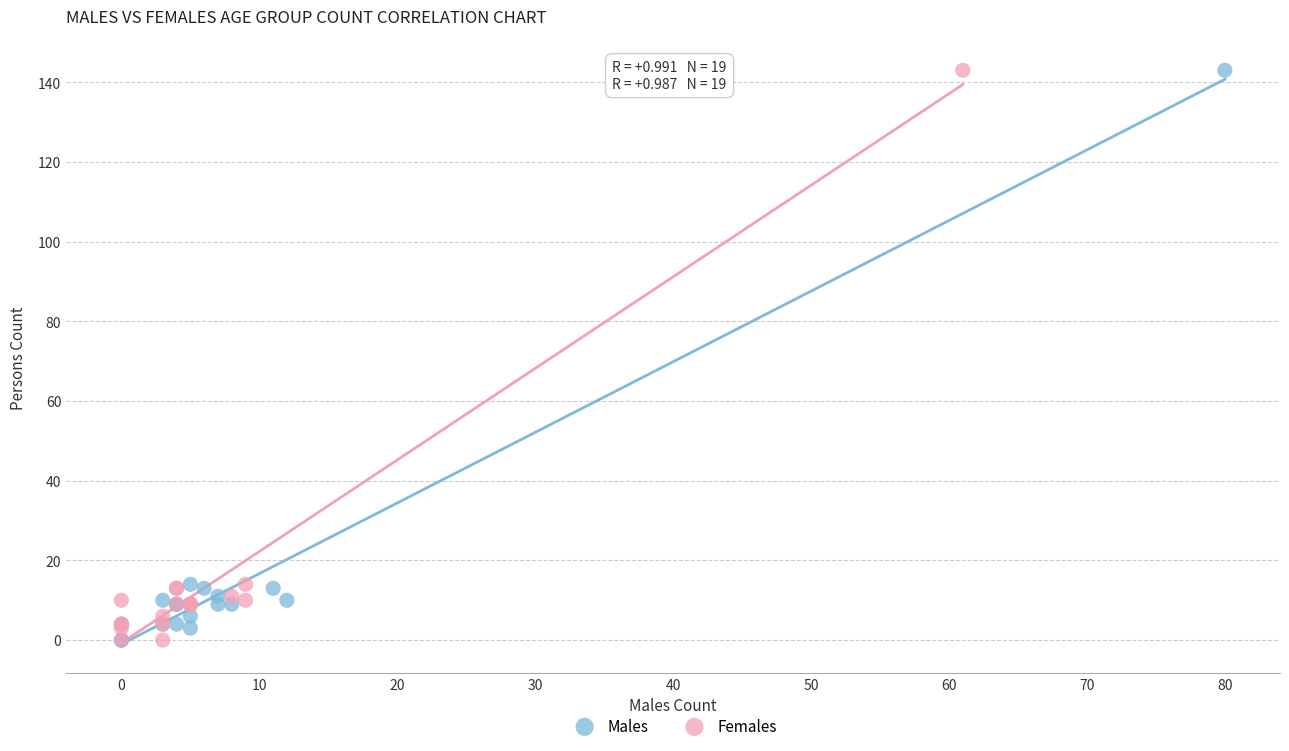

What are all the series names shown in the legend?

Males, Females